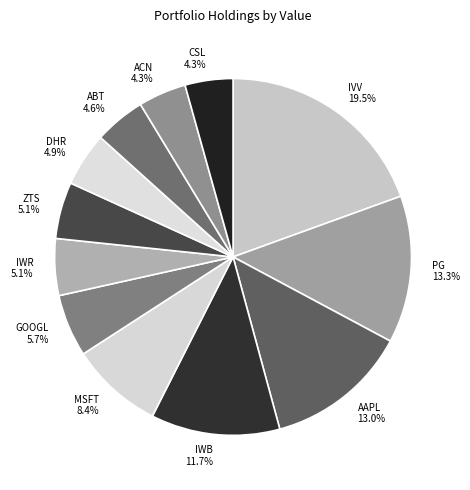

How many segments does this pie chart have?

12